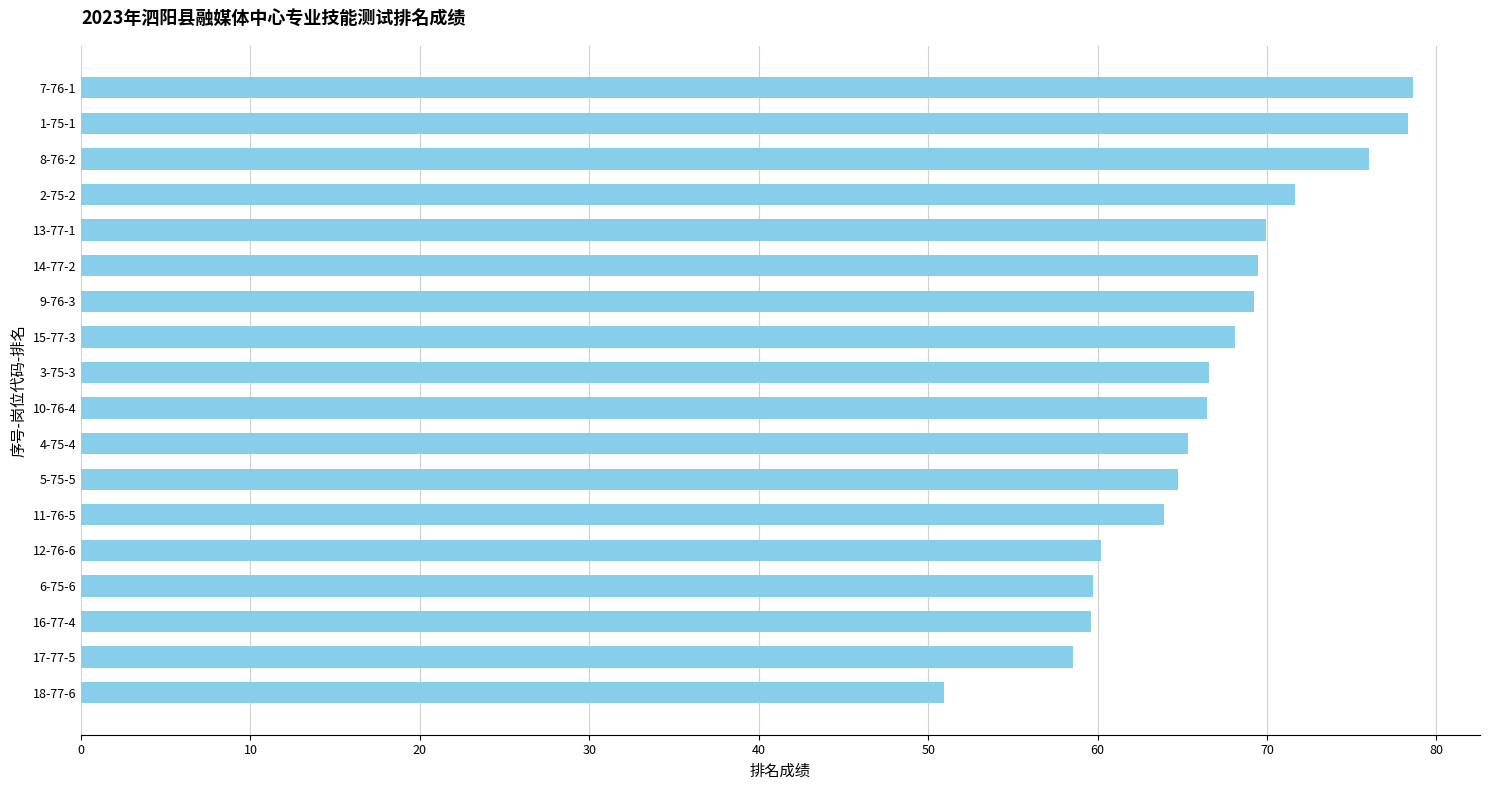

What is the ratio of the value at 13-77-1 to the value at 17-77-5?

1.2